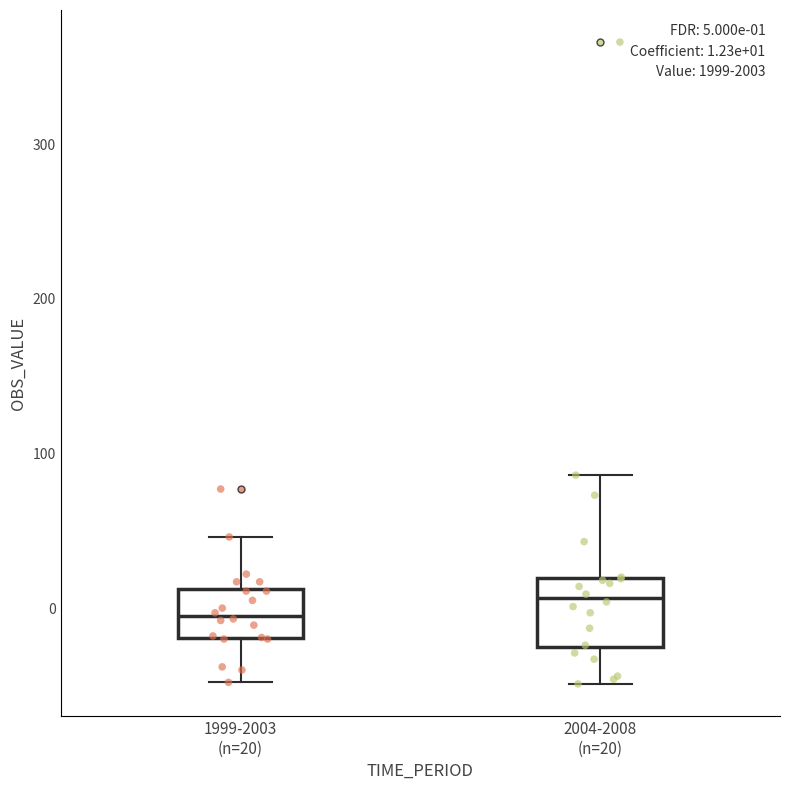

Which box's median line is the lowest?

1999-2003 (n=20)